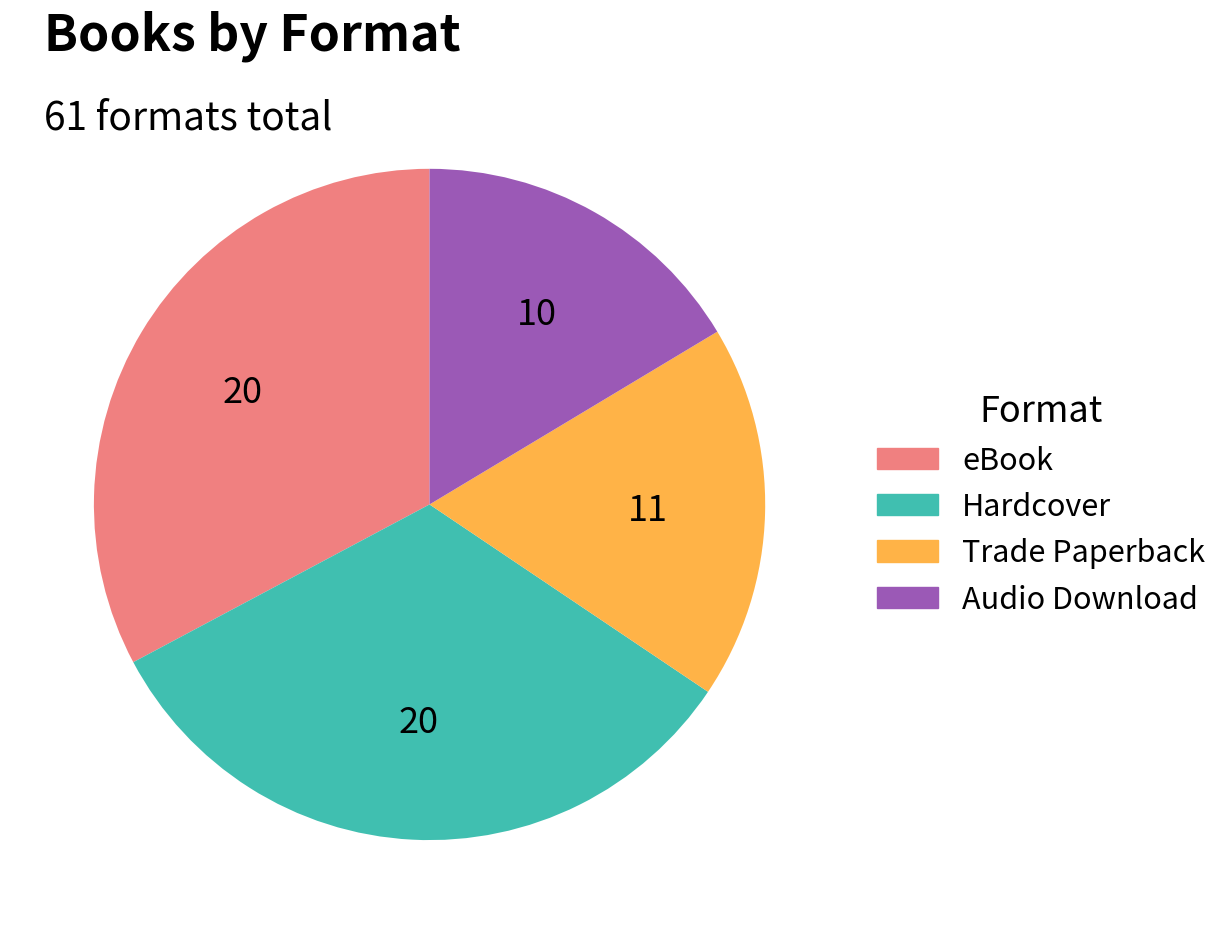

How many segments does this pie chart have?

4